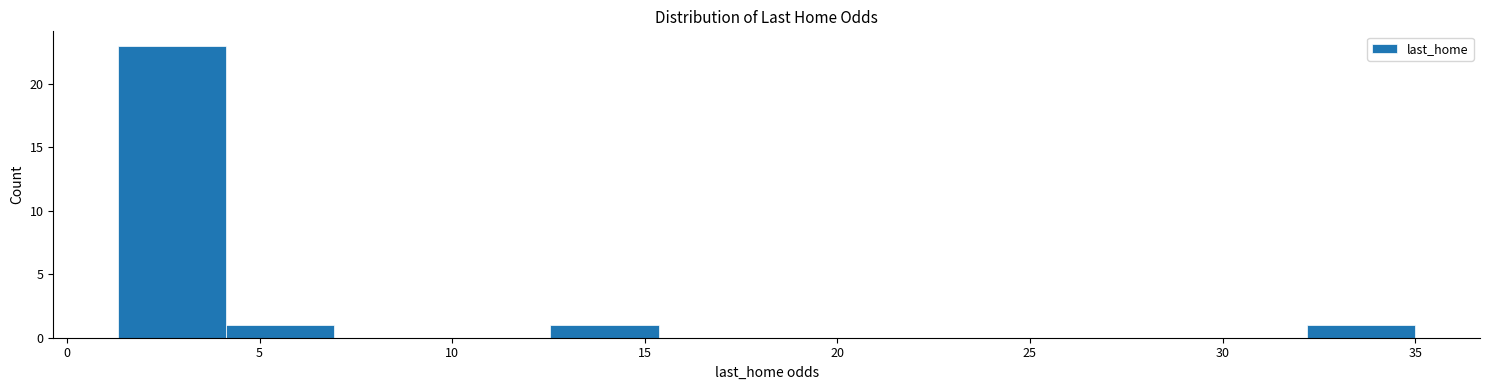

What is the height of the bar covering 4.0 to 7.0 on the x-axis? Neither the bar edges nor the heights are printed on the chart, so give them approximately, as read against the axes.

1